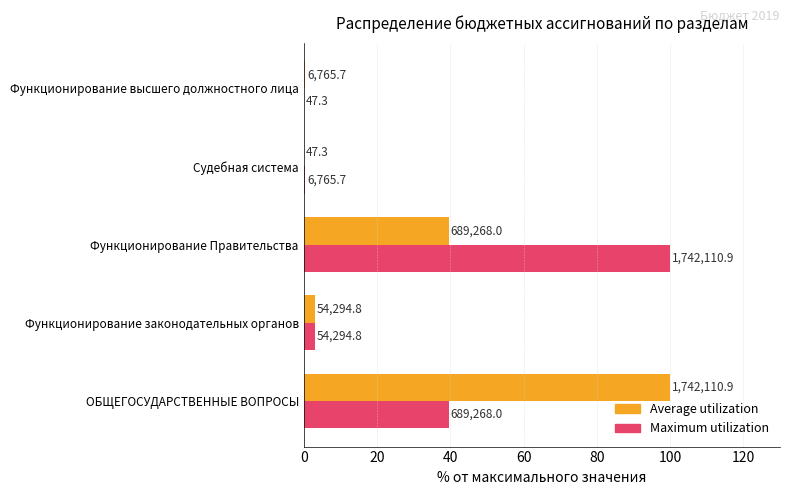

Reading left to right, what are all the values shown in this chart?

Average utilization (тыс. руб.): 100.0	3.1	39.6	0.0	0.4
Maximum utilization (тыс. руб.): 39.6	3.1	100.0	0.4	0.0